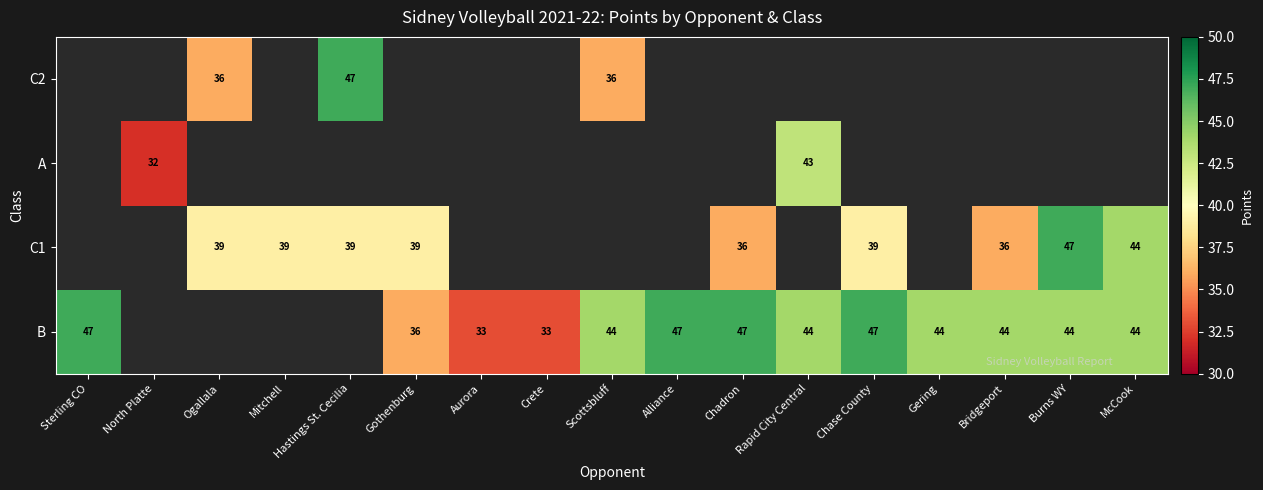

The C2 series shows 64 at Ogallala. True or false?

False